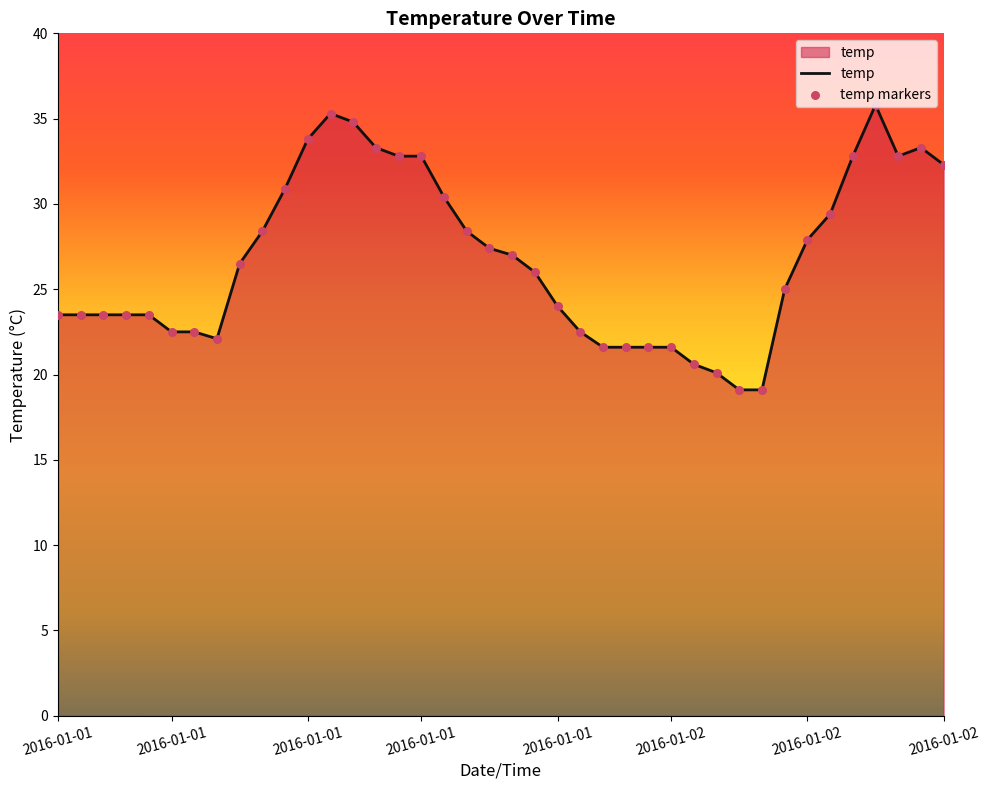

What is the minimum value shown in the chart?

19.1